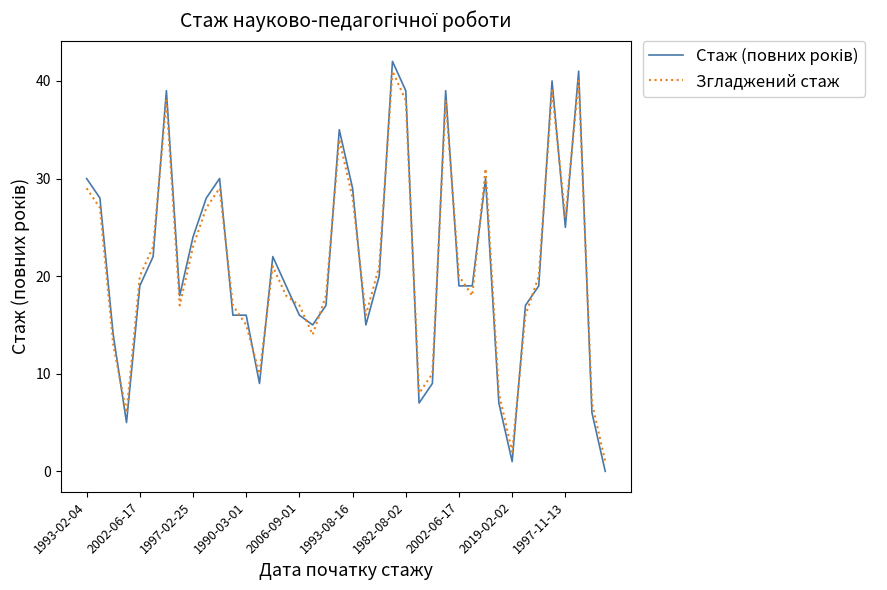

What is the difference between the maximum and minimum values in the Згладжений стаж series?

40